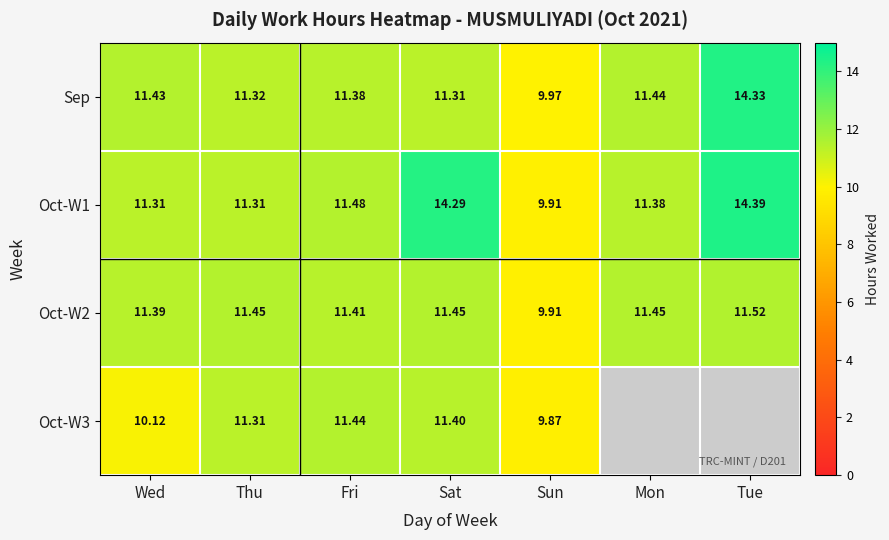

At which label does Oct-W1 first exceed 11?

Wed